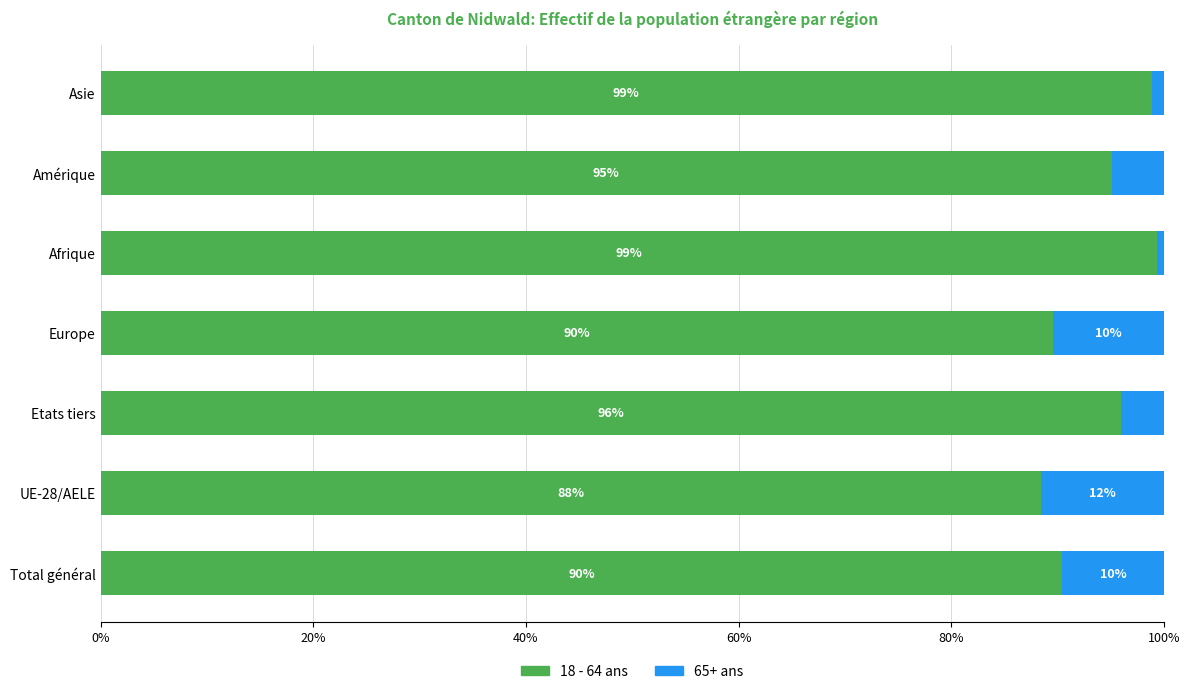

How many data points does each series have?

7